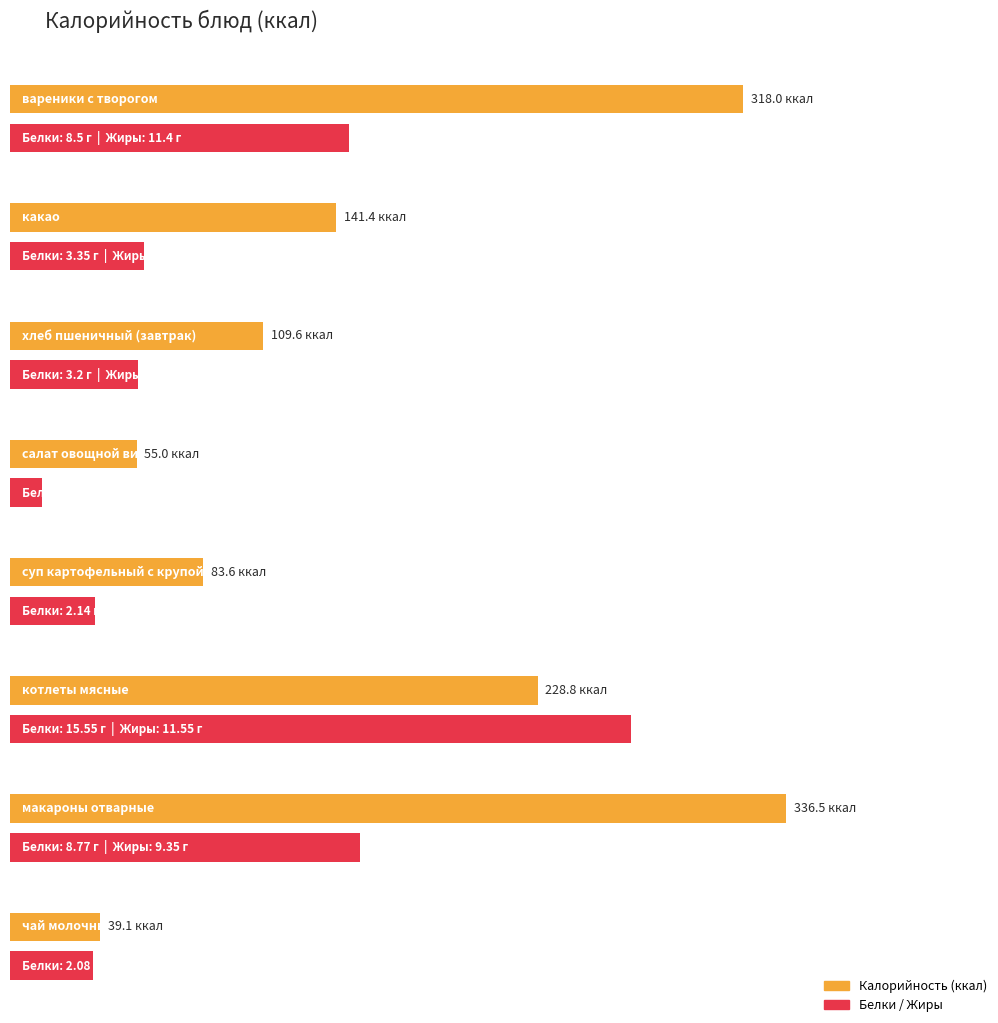

What is the spread (max minus min) of values at какао?

138.0